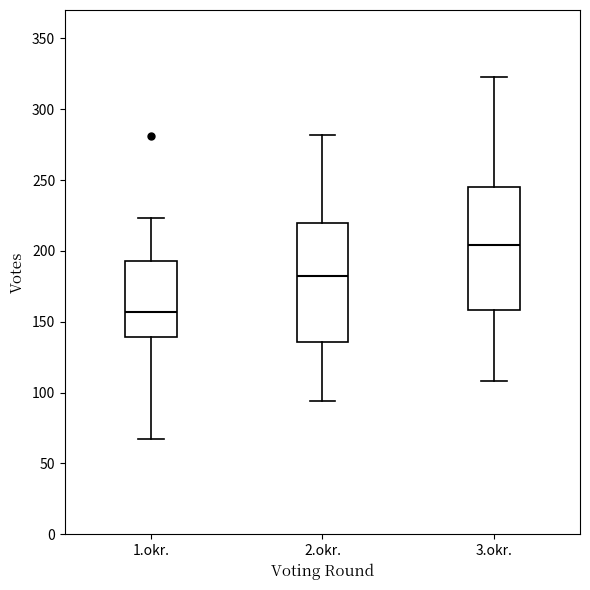

Where does the median line of the box for 3.okr. sit on the y-axis? The values are not printed on the chart, so give them approximately, as read against the axis.

205